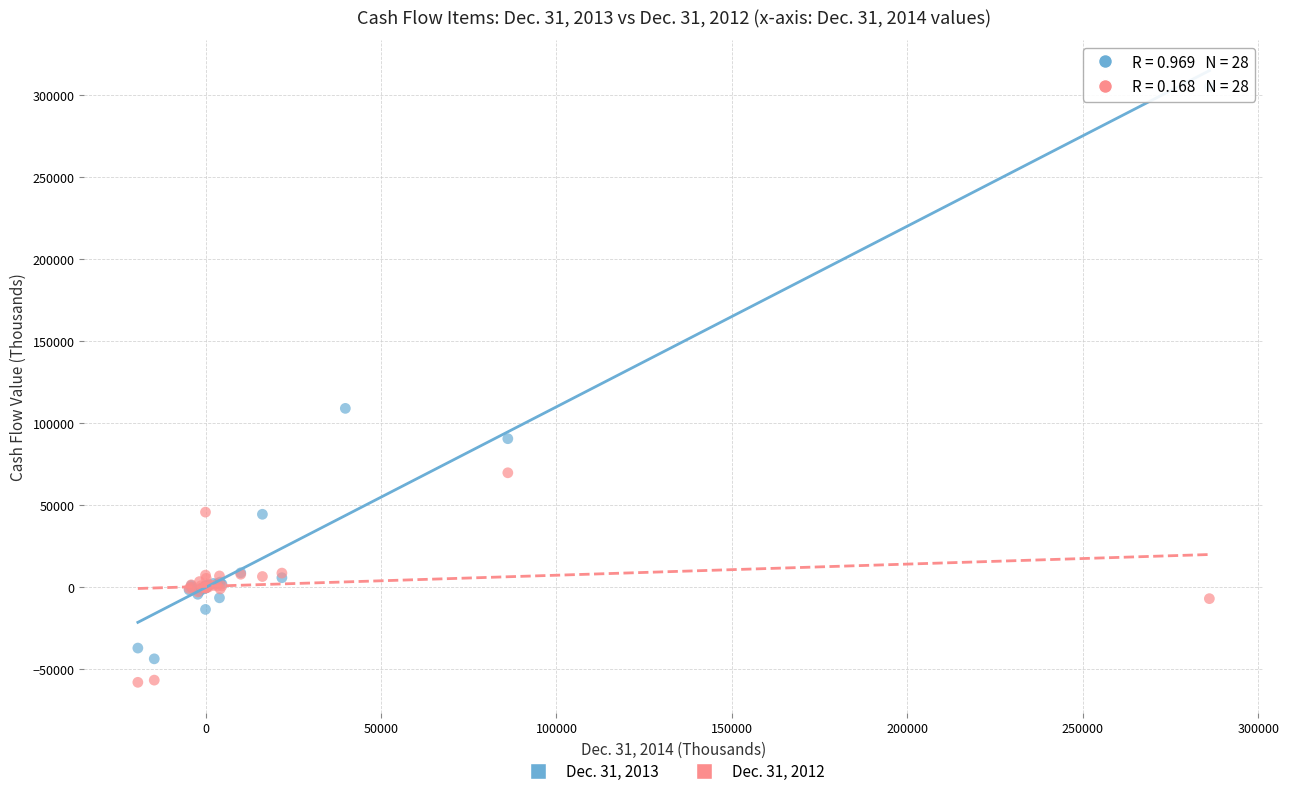

Which series has the largest Y range (max minus min)?

Dec. 31, 2013